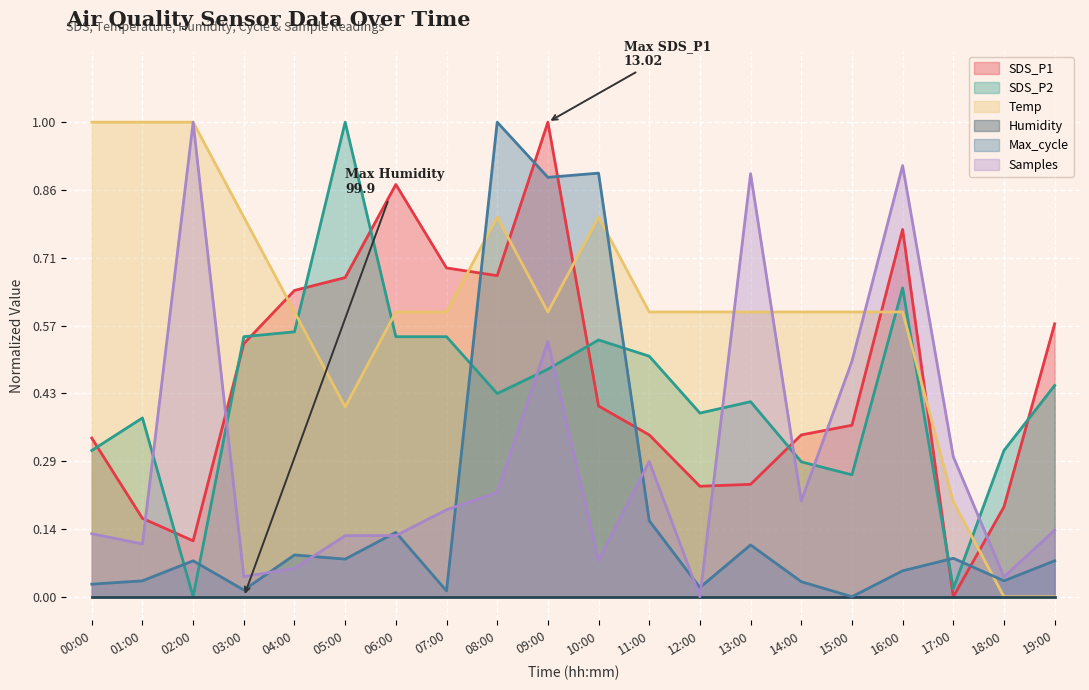

What is the difference between the second highest and second lowest values in the Temp series?

1.0